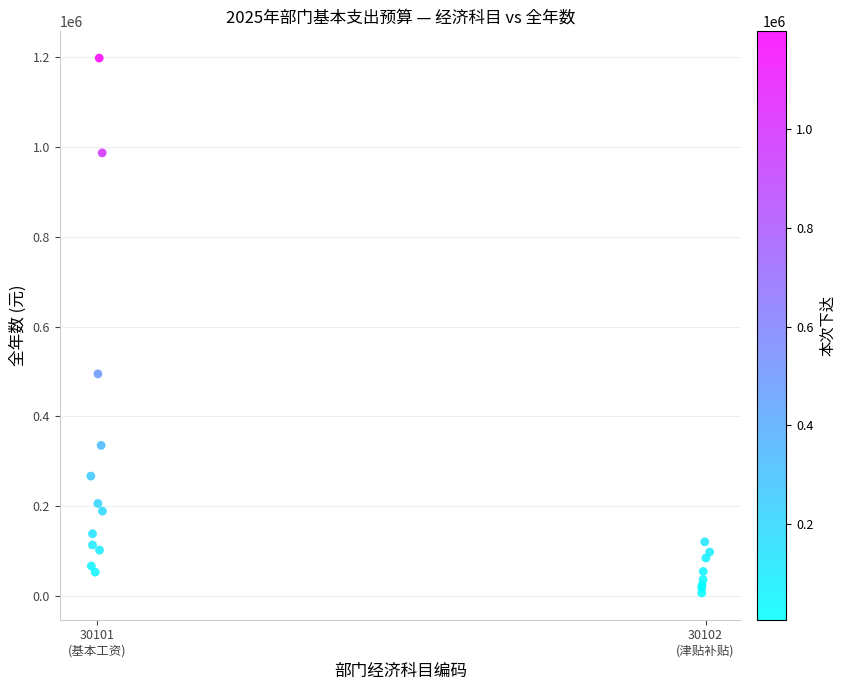

What Y value in the scatter plot is closest to 602310?

494520